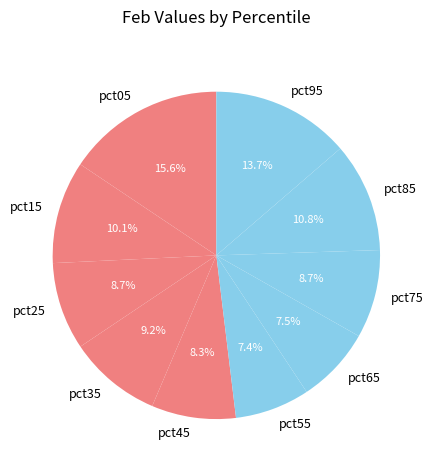

Which category has the biggest portion of the pie?

pct05